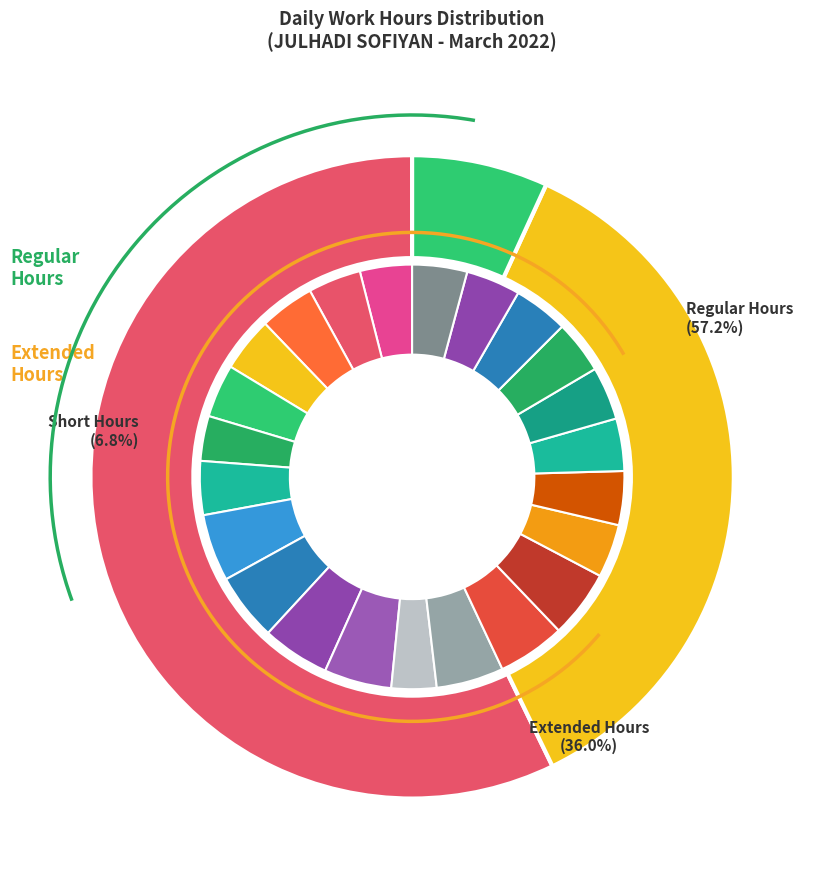

How many slices are in this pie chart?

23